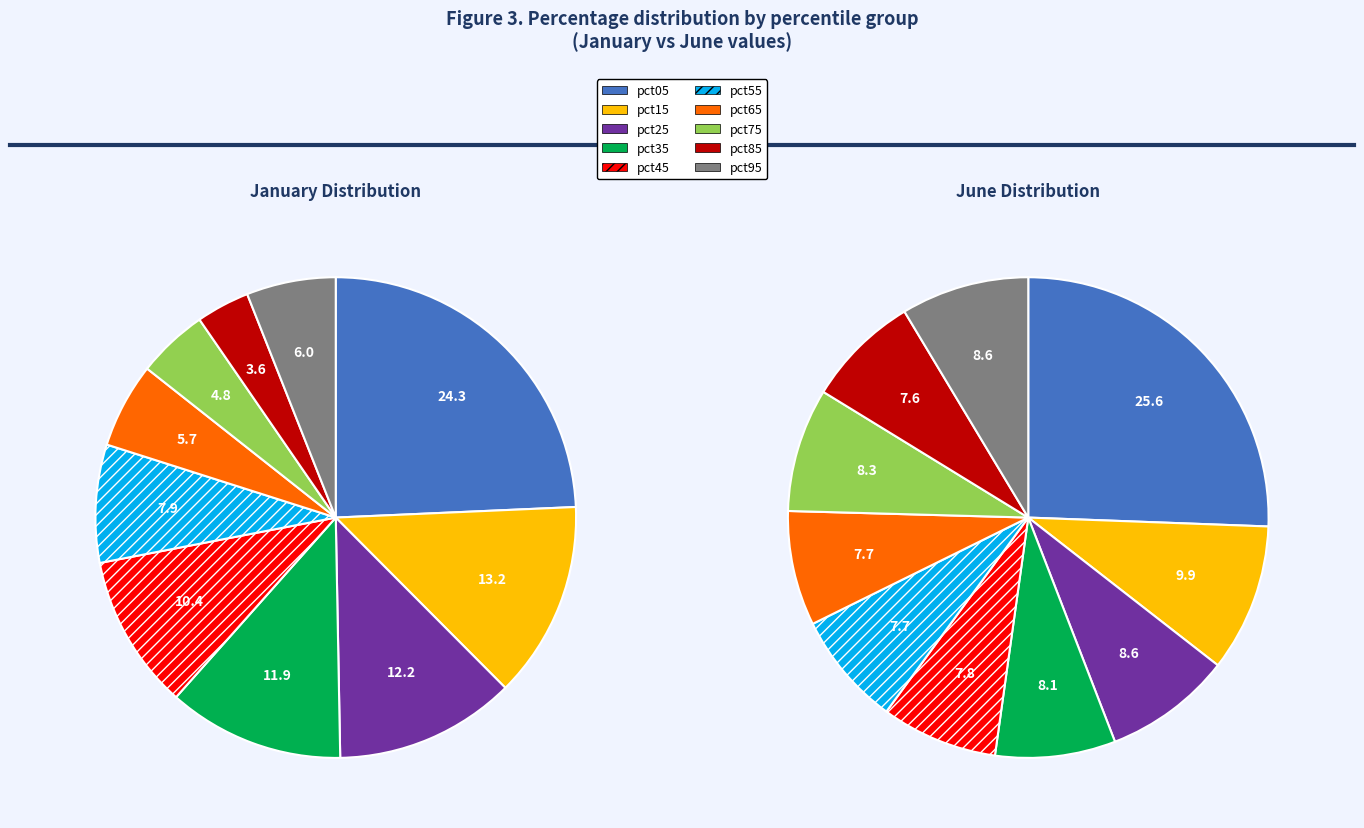

Is it true that 8 is 8% of the pie?

True